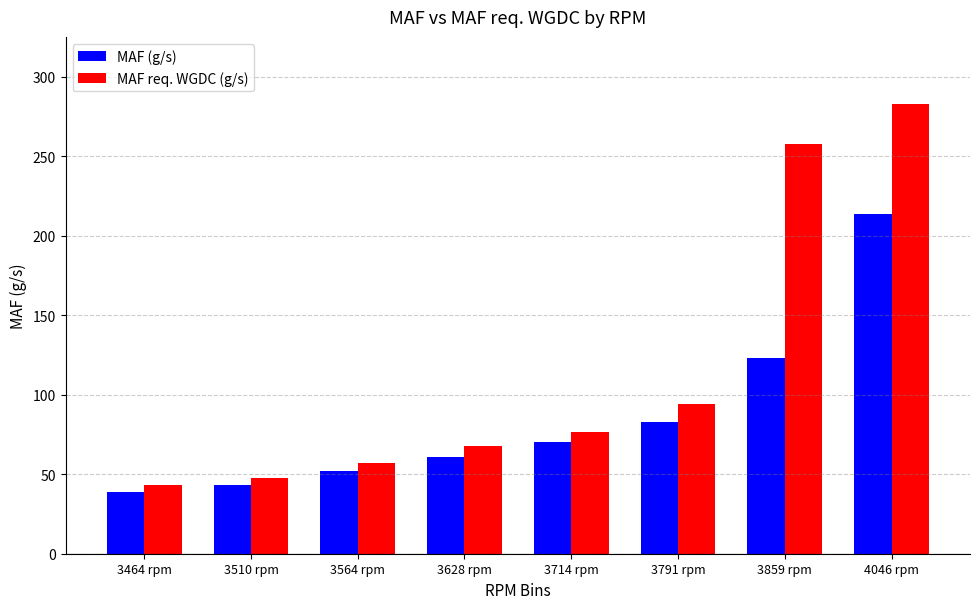

Which series has the largest range (max minus min)?

MAF req. WGDC (g/s)